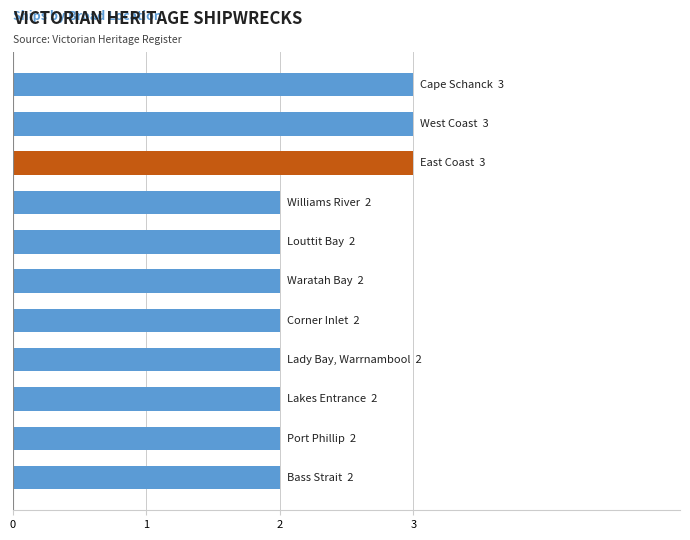

What is the maximum value shown in the chart?

3